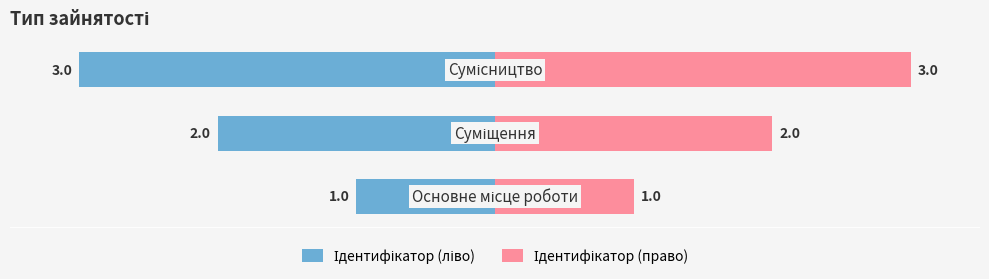

Rank the series by their average value, from highest to lowest.

Ідентифікатор (право), Ідентифікатор (ліво)